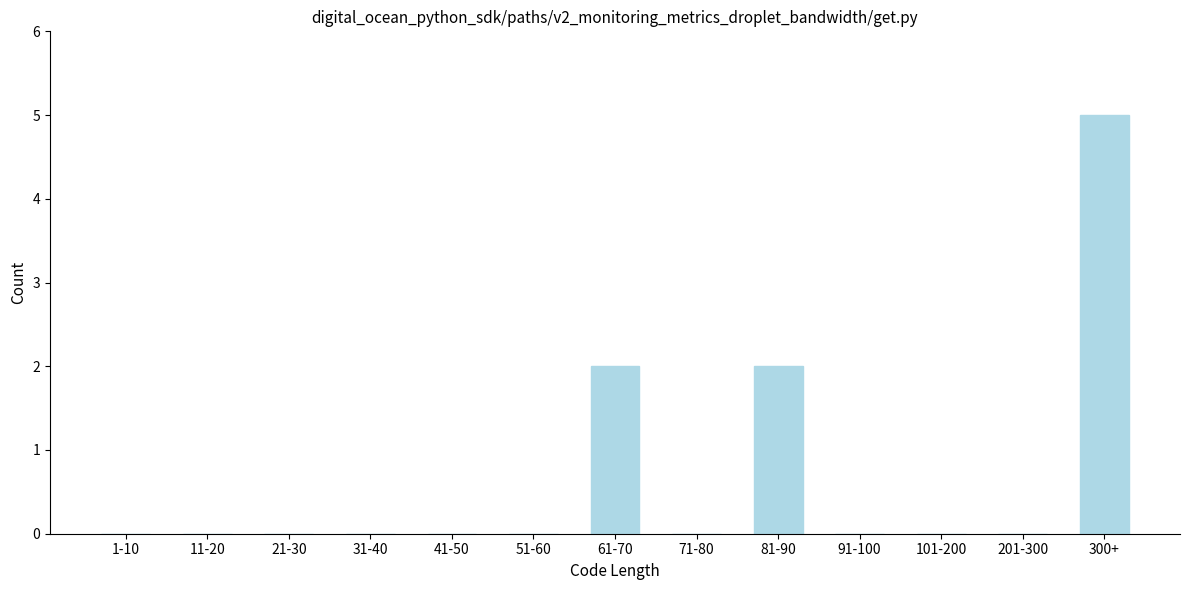

Reading left to right, what are all the values shown in this chart?

1-10=0	11-20=0	21-30=0	31-40=0	41-50=0	51-60=0	61-70=2	71-80=0	81-90=2	91-100=0	101-200=0	201-300=0	300+=5